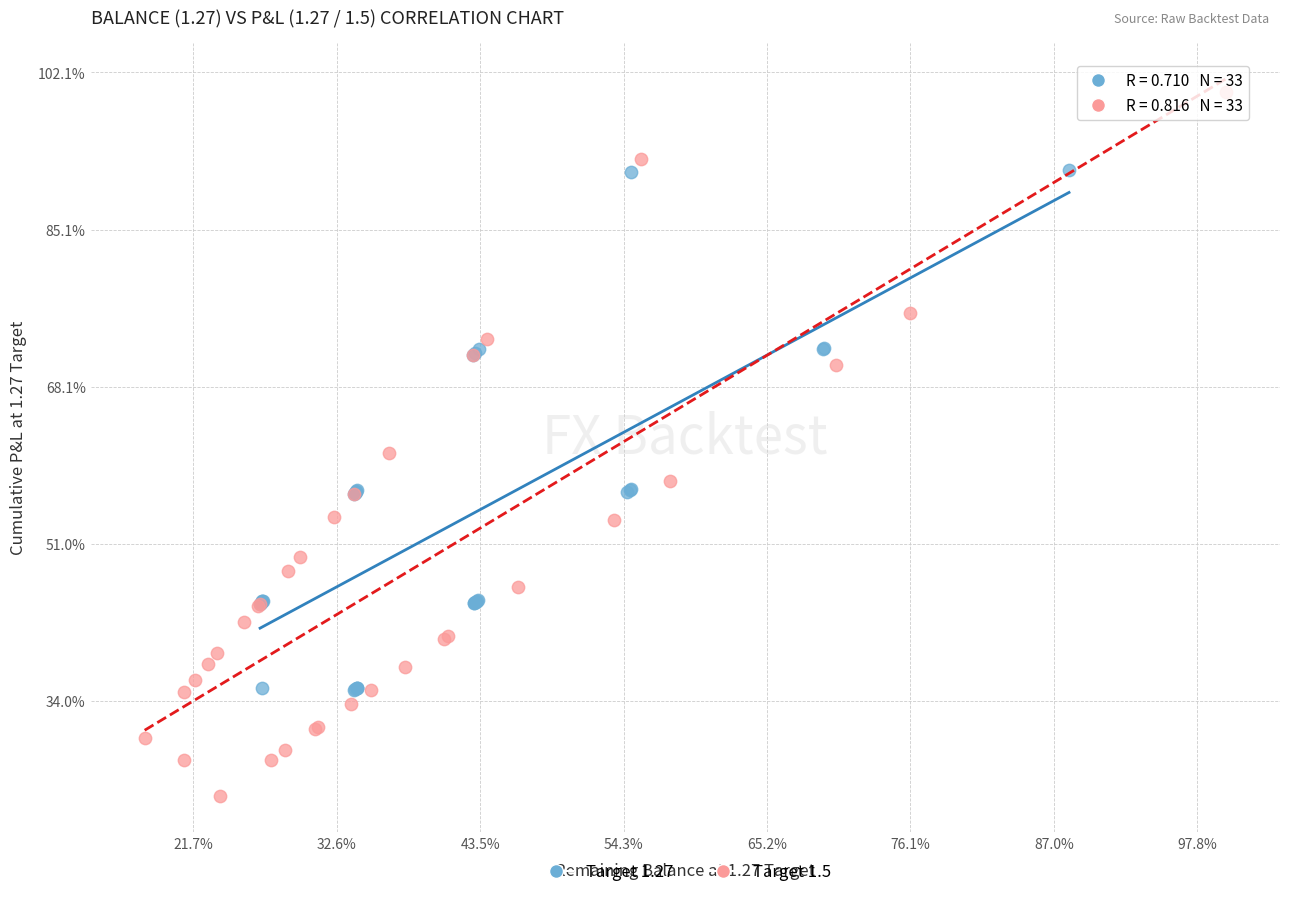

What are all the series names shown in the legend?

Target 1.27, Target 1.5